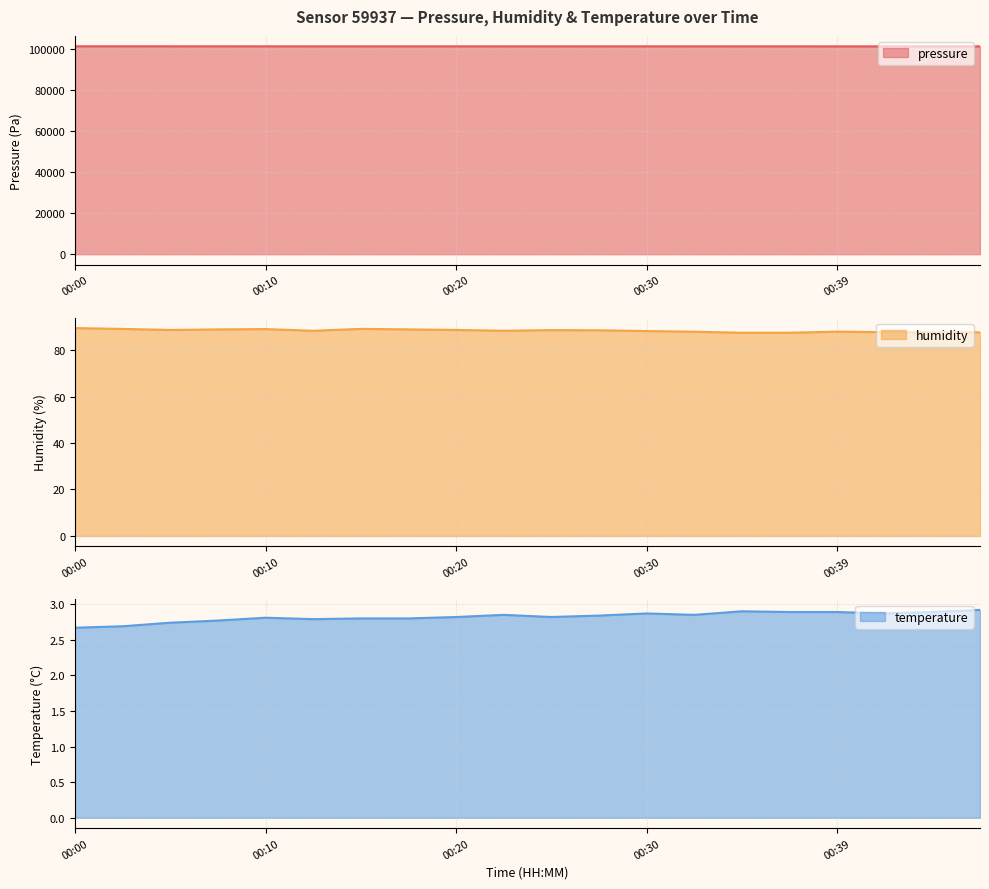

True or false: pressure has a value of 136300.4 at 00:42.

False